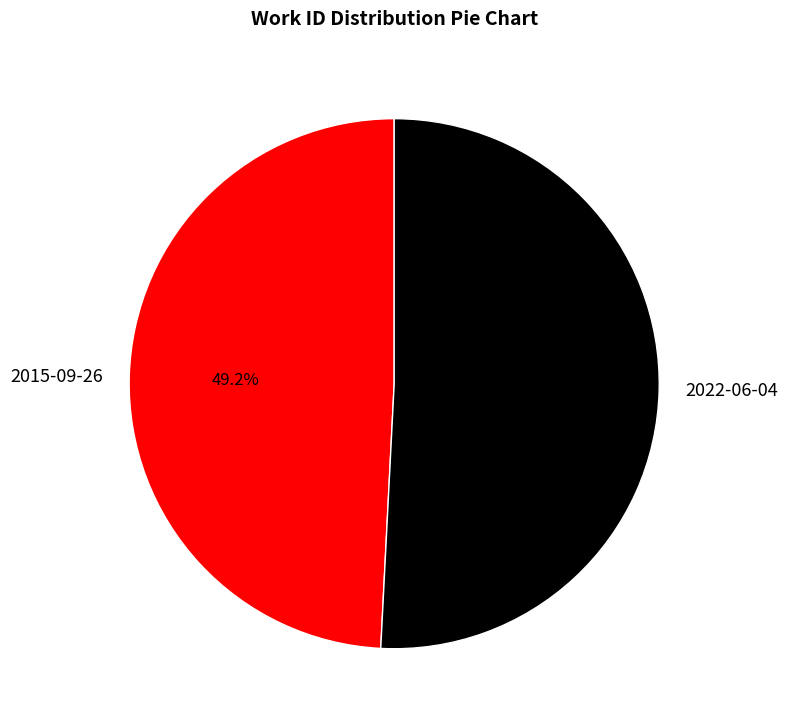

How many segments does this pie chart have?

2